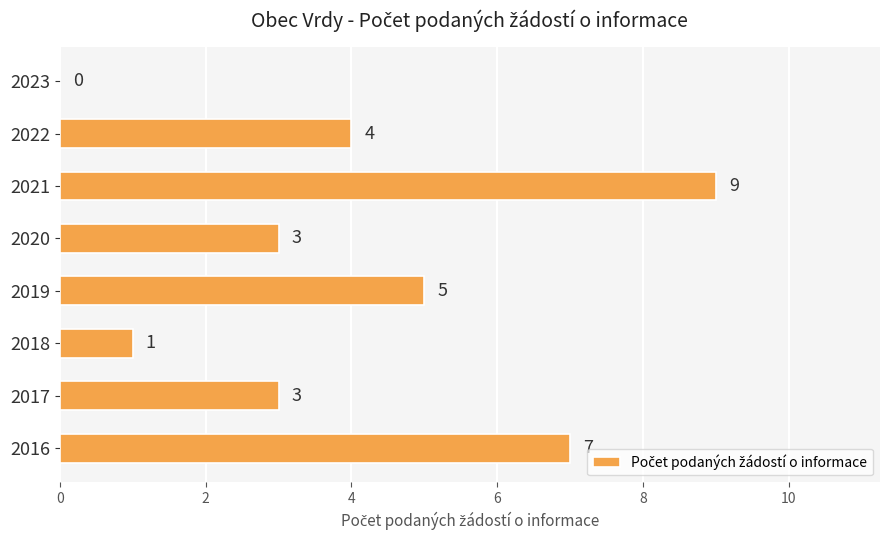

What is the sum of the values at 2016 and 2018?

8